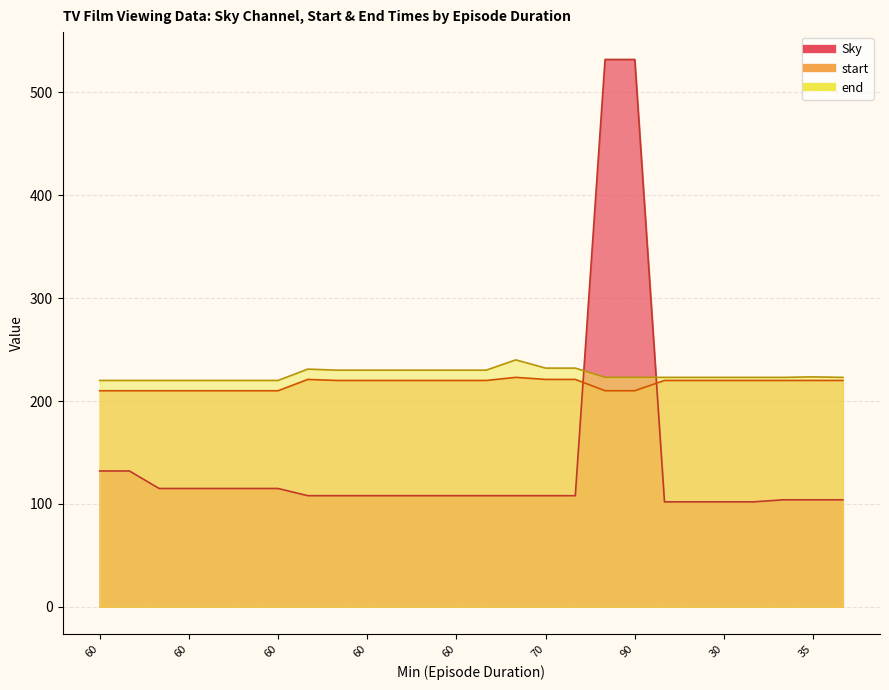

What is the greatest value displayed?

532.0